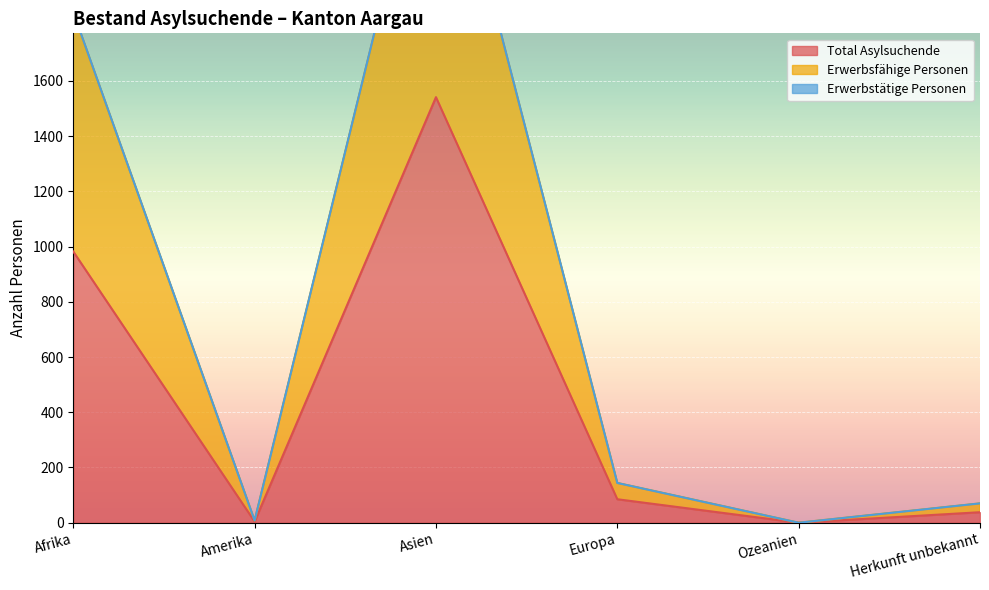

True or false: Erwerbsfähige Personen has more than 0 interior local peaks.

True